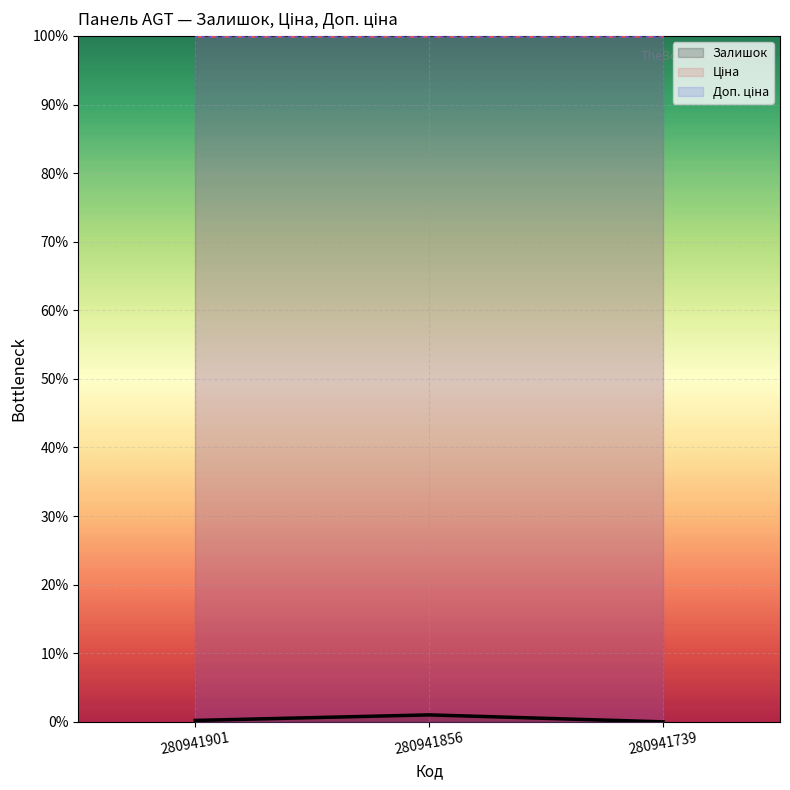

List the series in order of their peak value, highest first.

Ціна, Доп. ціна, Залишок